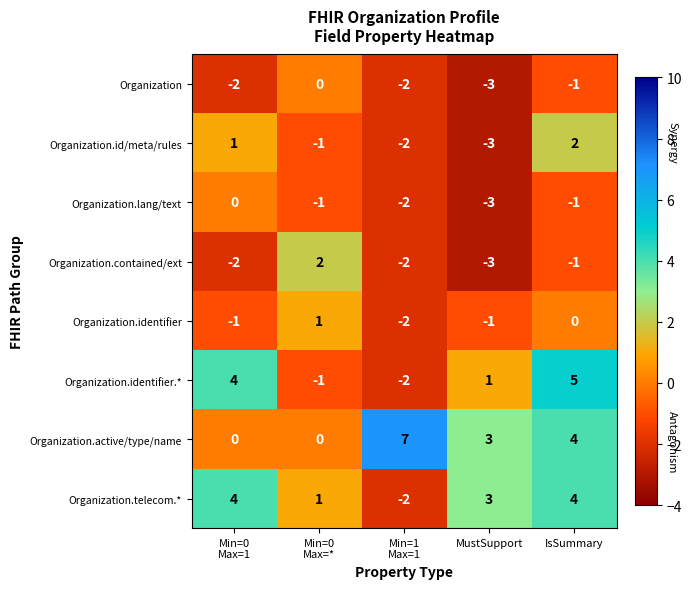

Where is Organization.contained/ext nearest to the value 0?

IsSummary